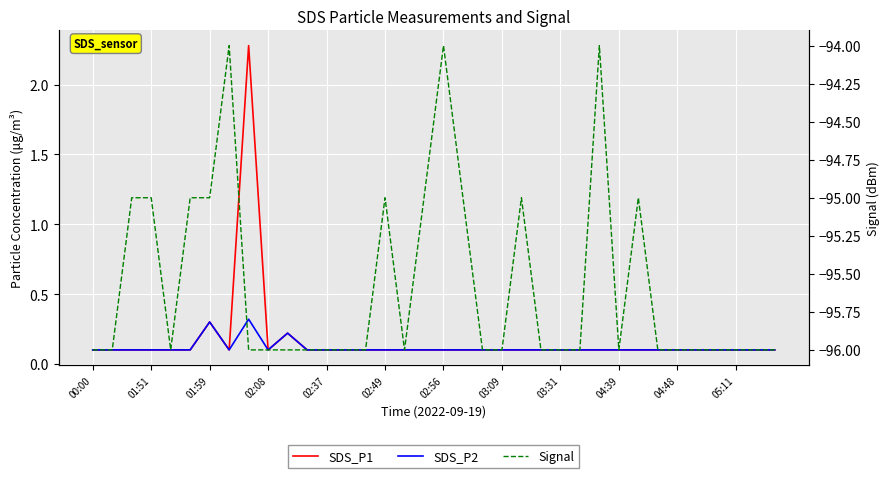

Rank the series by their maximum value, from lowest to highest.

Signal, SDS_P2, SDS_P1